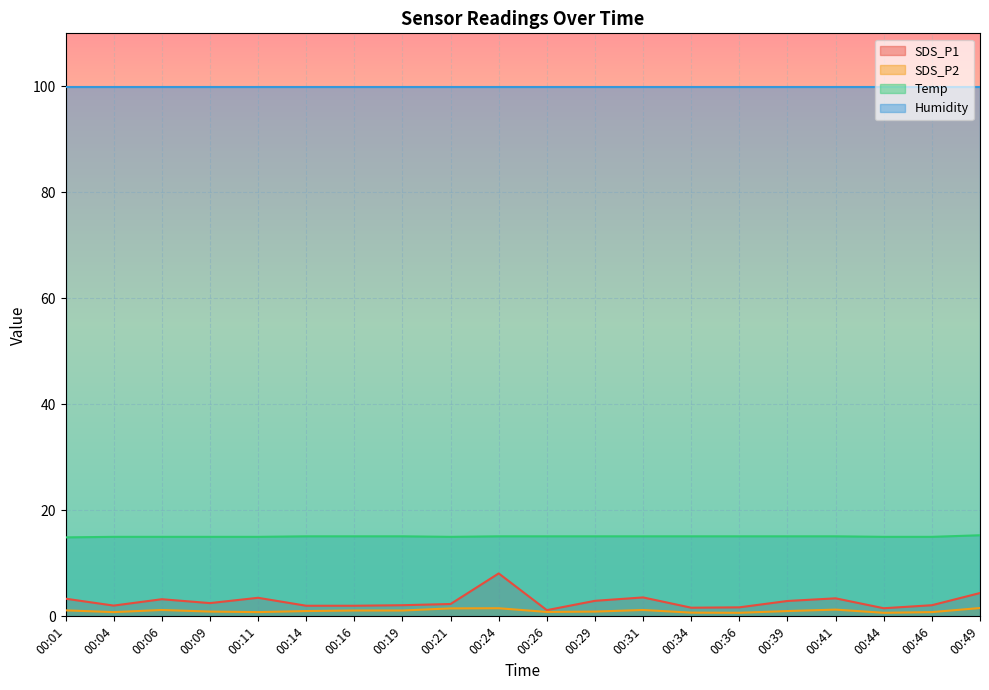

True or false: Temp and SDS_P1 intersect in this chart.

False